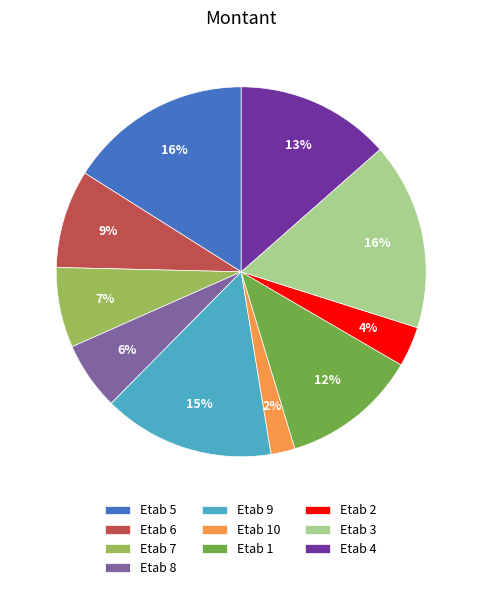

To the nearest percent, what is the average slice percentage?

10%